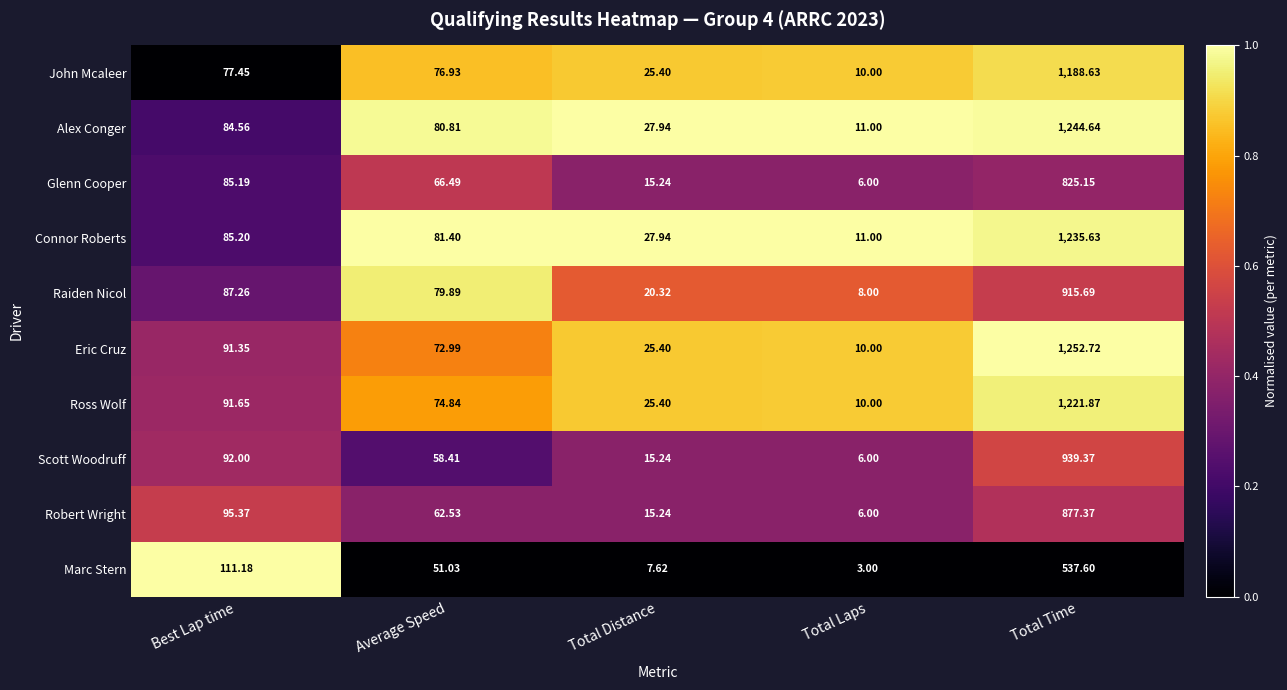

Which category has the lowest value in the Robert Wright series?

Total Laps